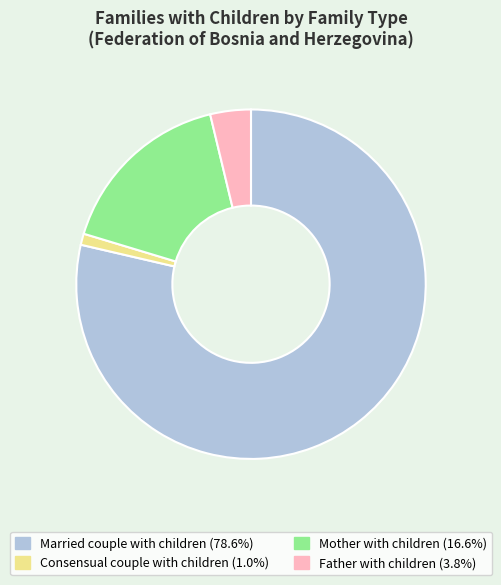

Is there a majority slice in this chart?

Yes